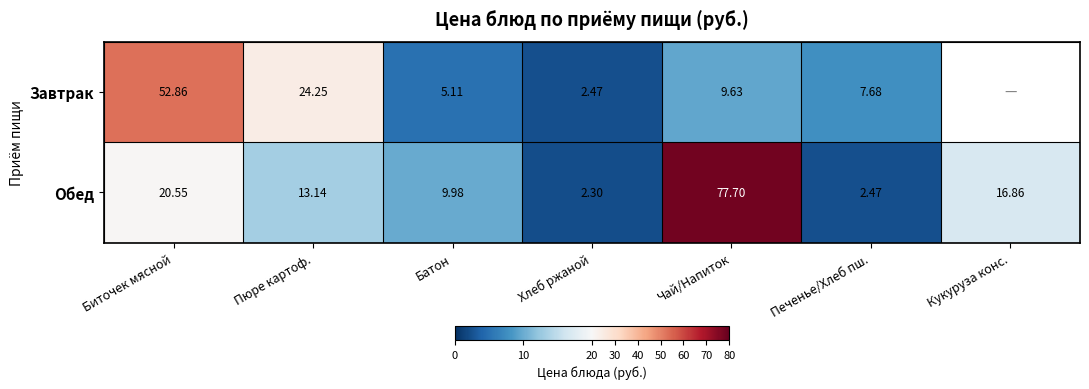

What is the highest value of the Обед series?

77.7